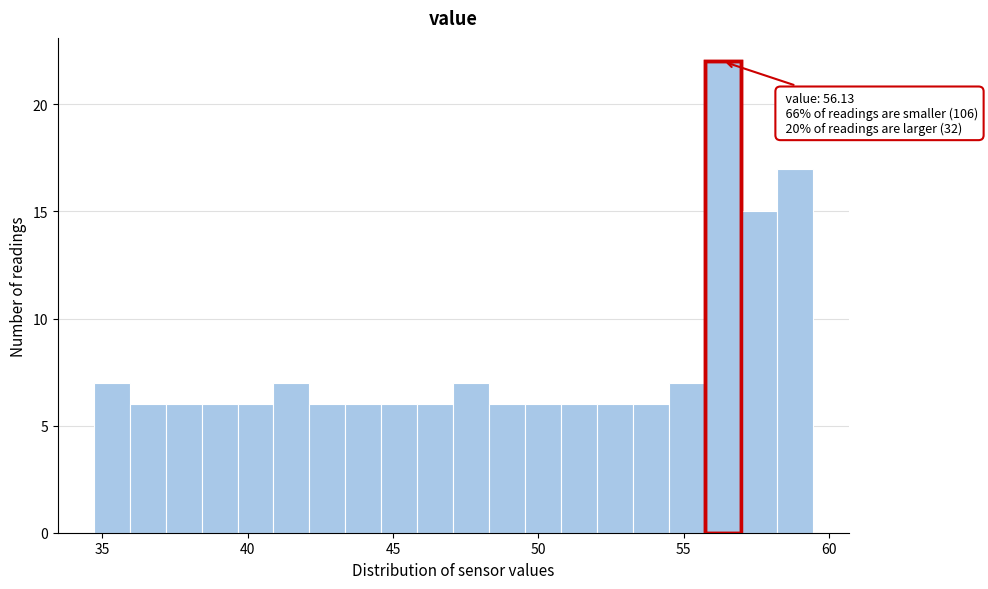

Around what value on the x-axis is the tallest bar? Give the approximate position of its centre, as read against the axis.

56.5